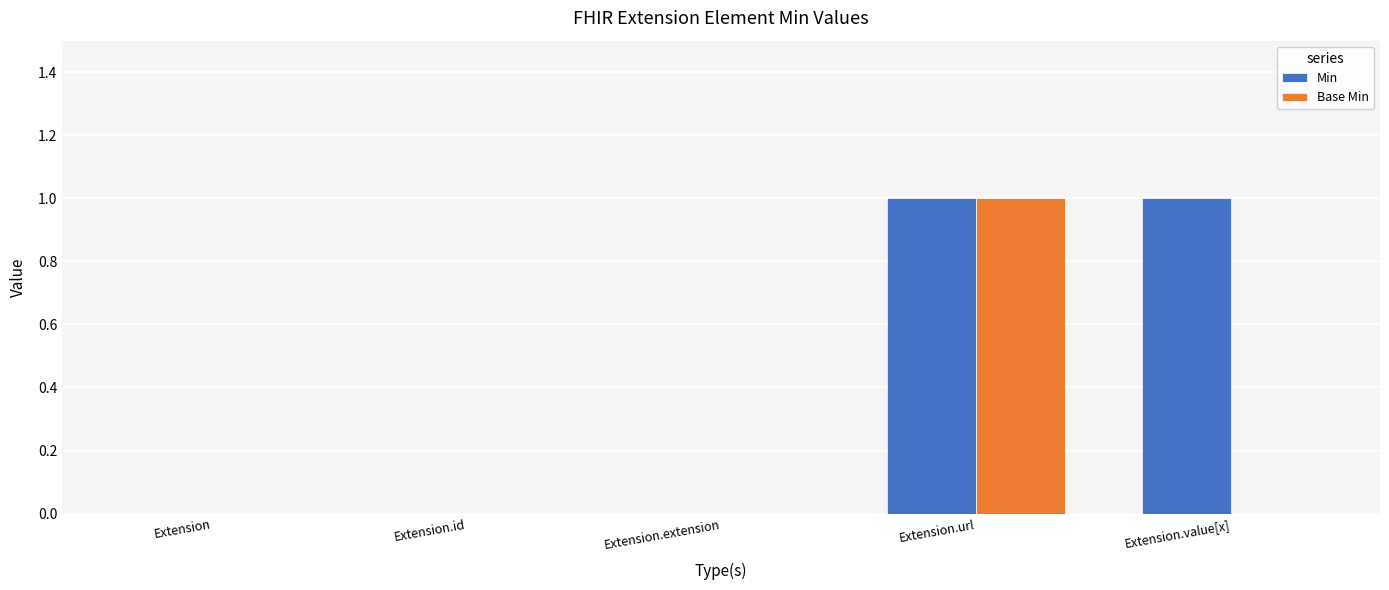

Is it true that Min equals 1 at Extension.url?

True